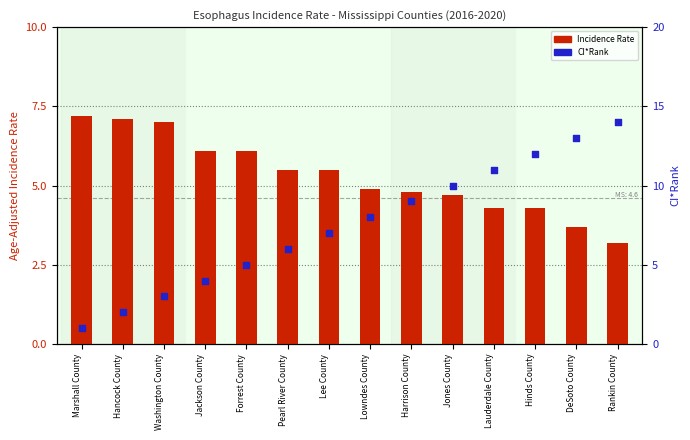

At which category is the sum across all series the highest?

Rankin County